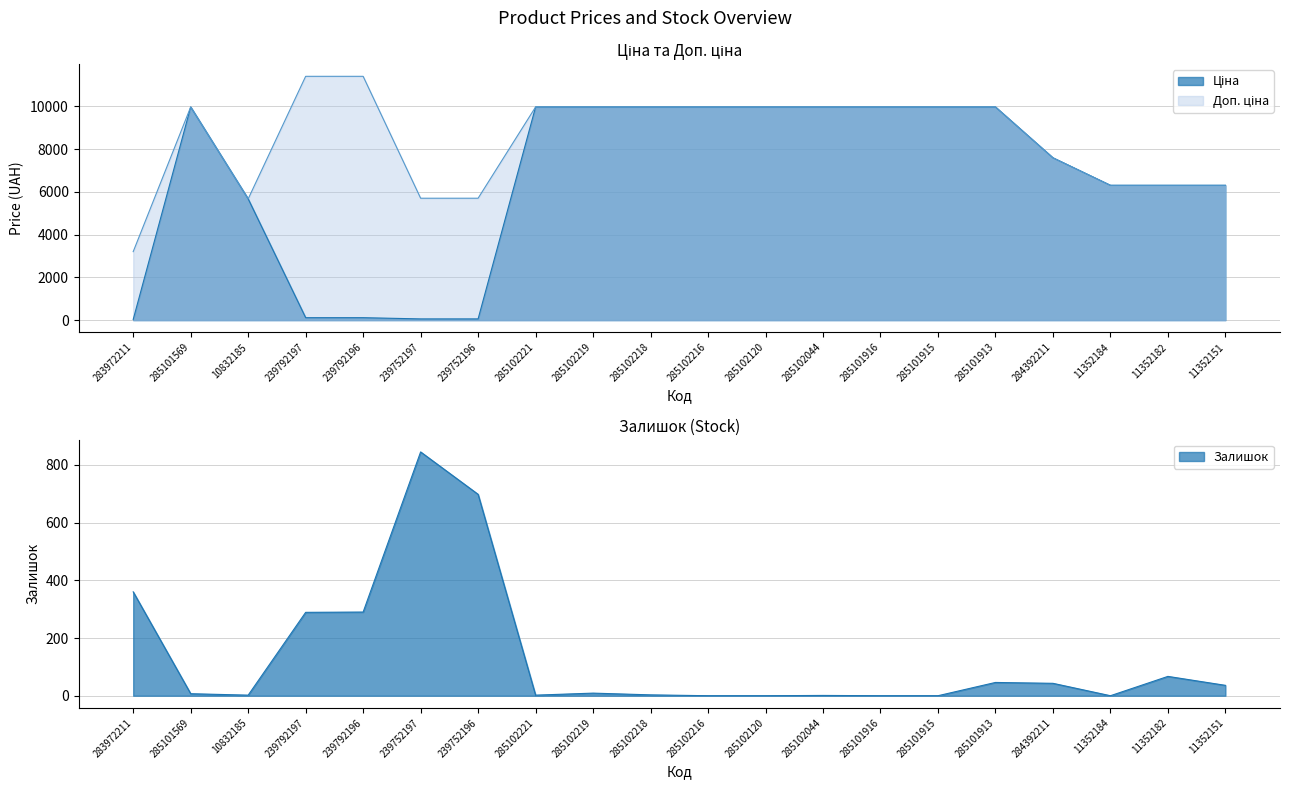

At which category is the sum across all series the highest?

285101913